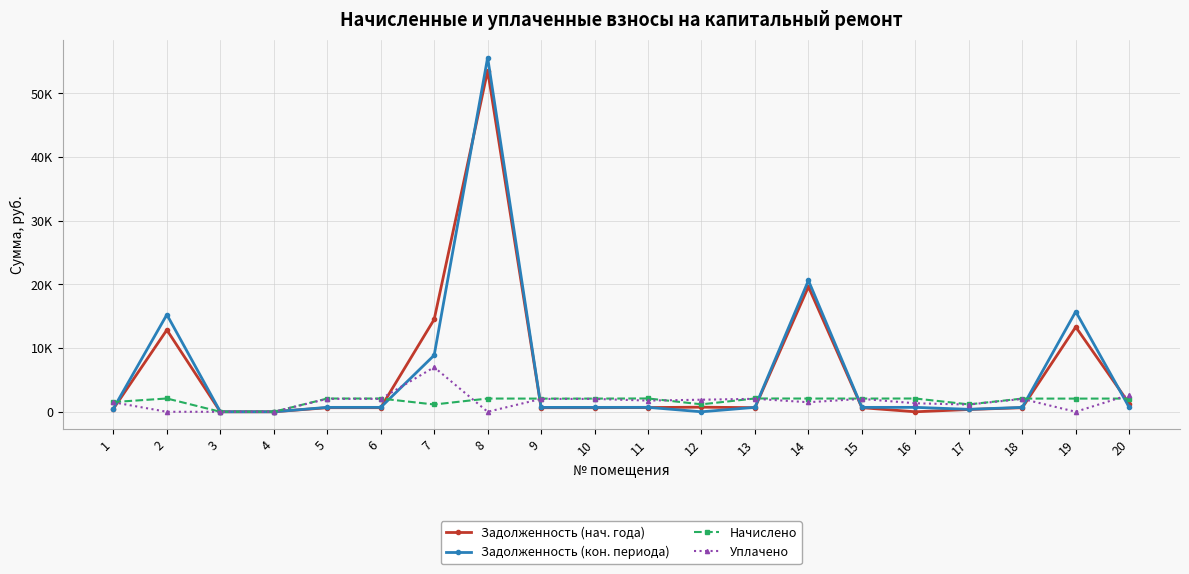

Which category has the lowest value across all series?

3